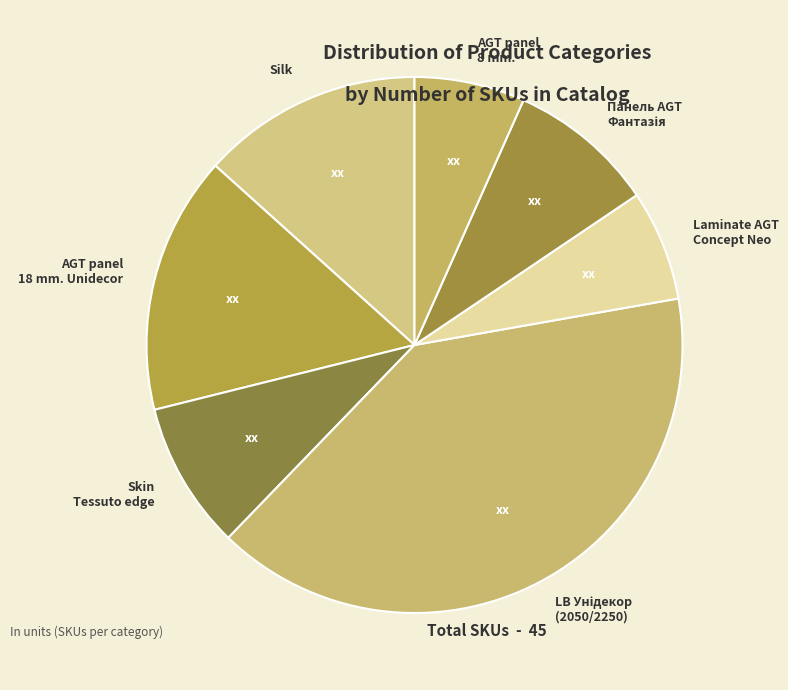

Between Skin Tessuto edge and Silk, which is larger?

Silk